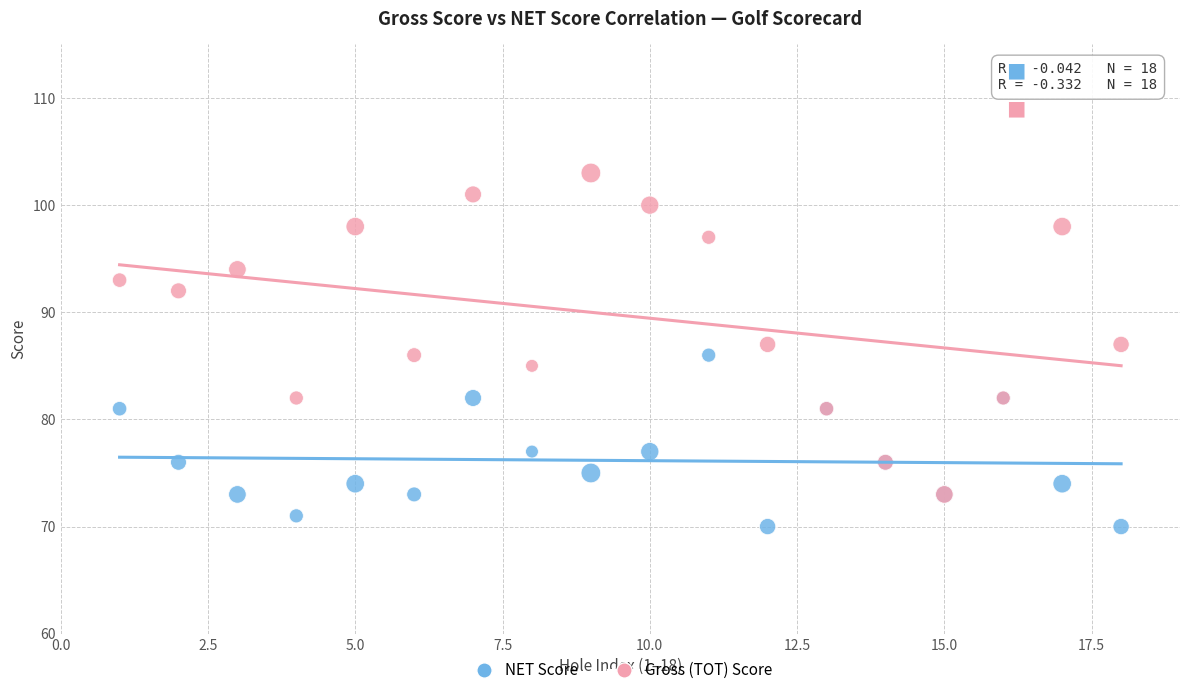

What are all the series names shown in the legend?

NET Score, Gross (TOT) Score